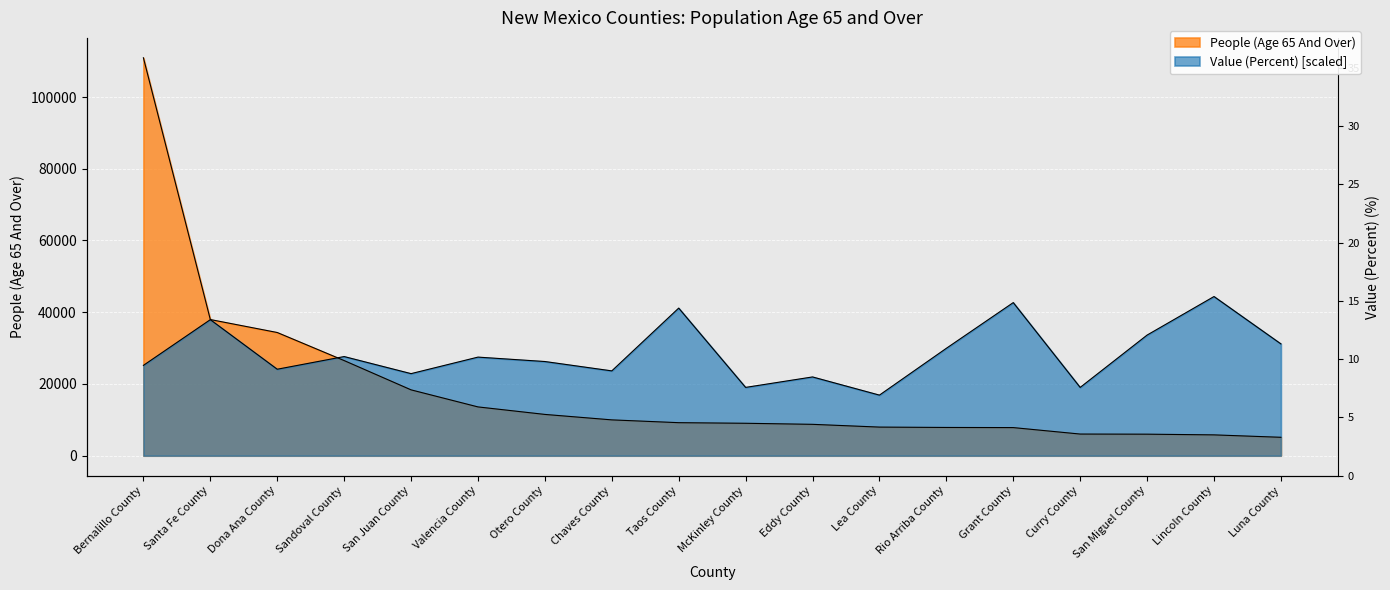

What is the maximum value shown in the chart?

110940.0